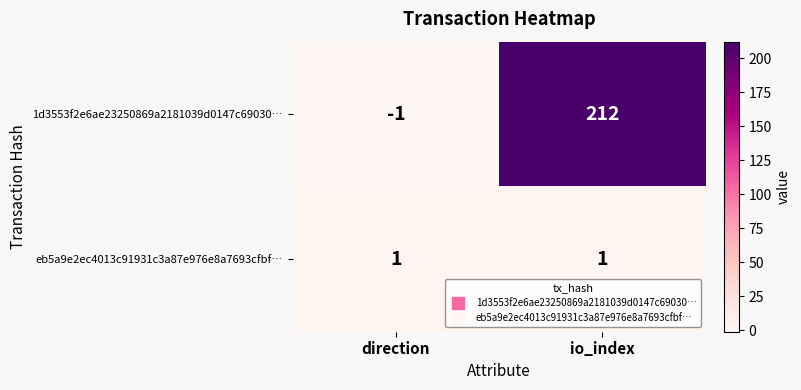

Which category has the highest value across all series?

io_index